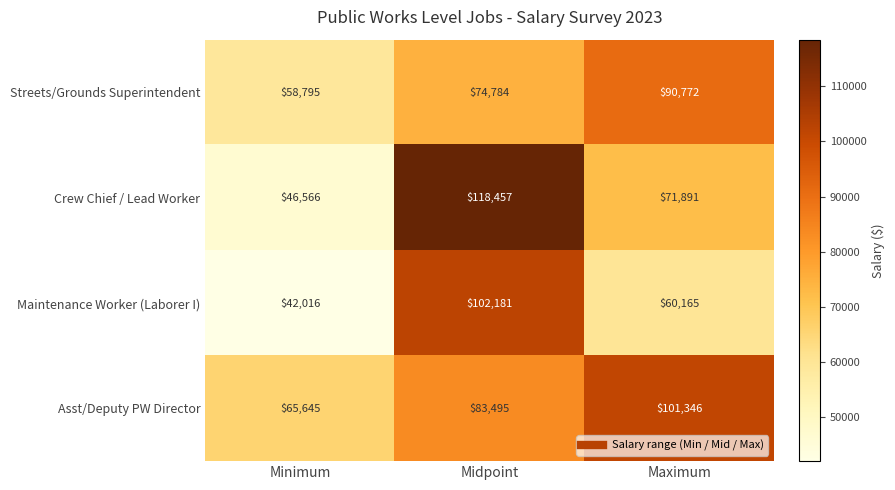

Which series has the largest range (max minus min)?

Crew Chief / Lead Worker